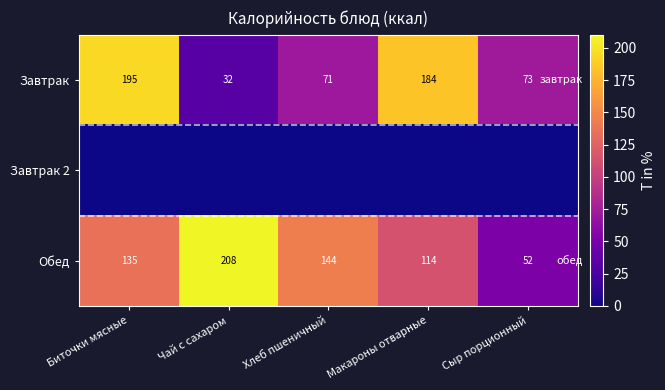

Where is Обед nearest to the value 130?

Биточки мясные